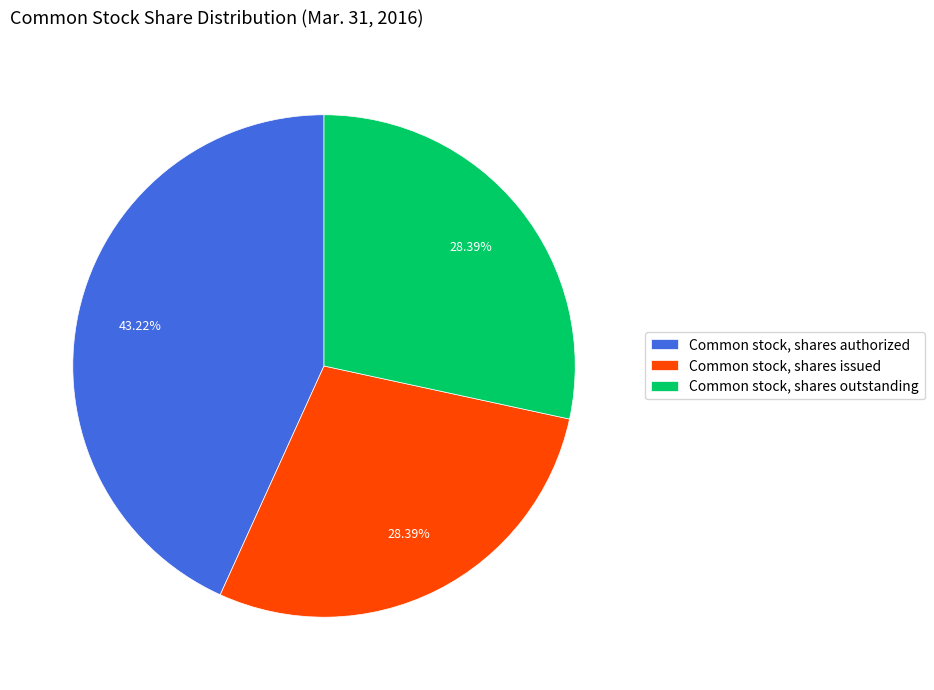

Count the number of slices in the pie.

3